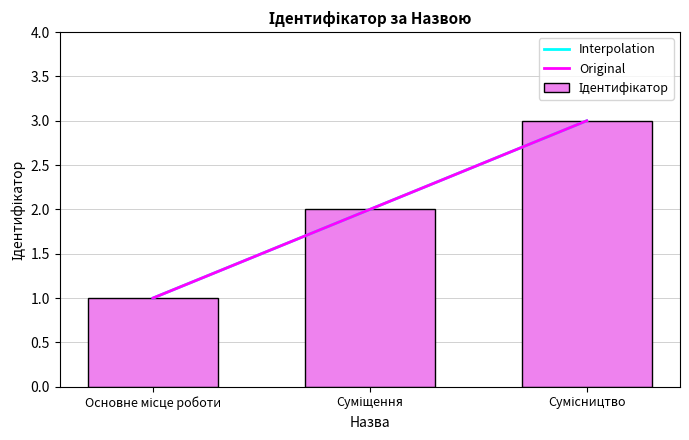

What is the value of the 3rd bar from the left?

3